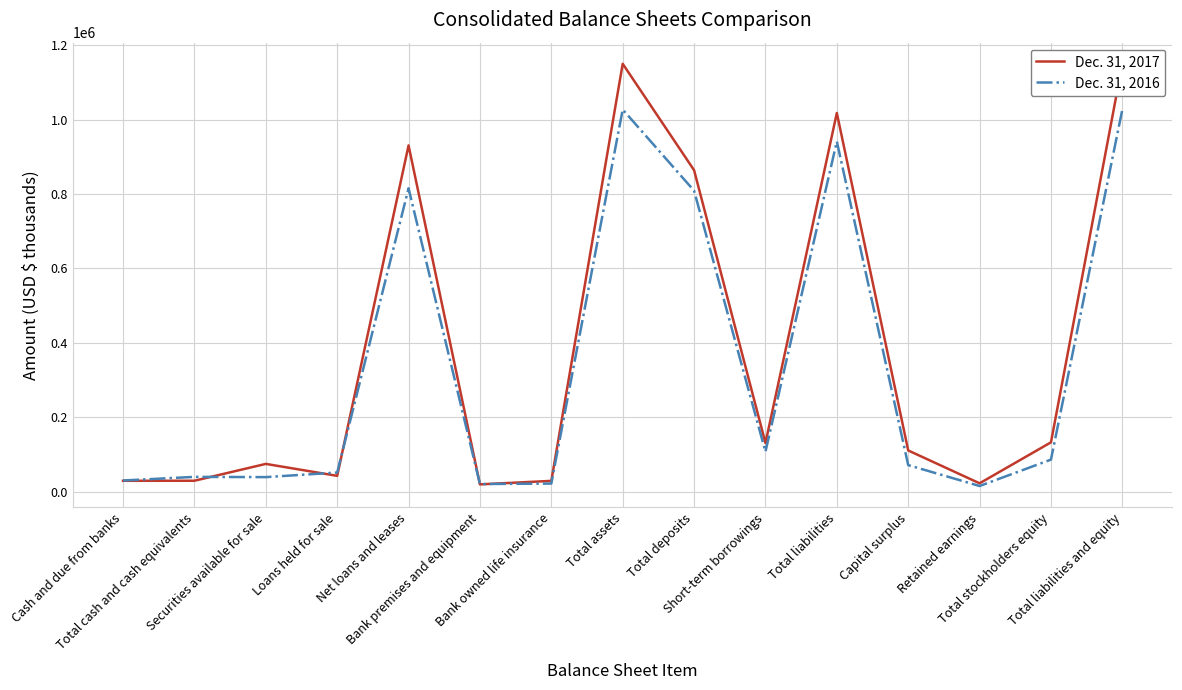

At Loans held for sale, list the series in order from largest to smallest.

Dec. 31, 2016, Dec. 31, 2017